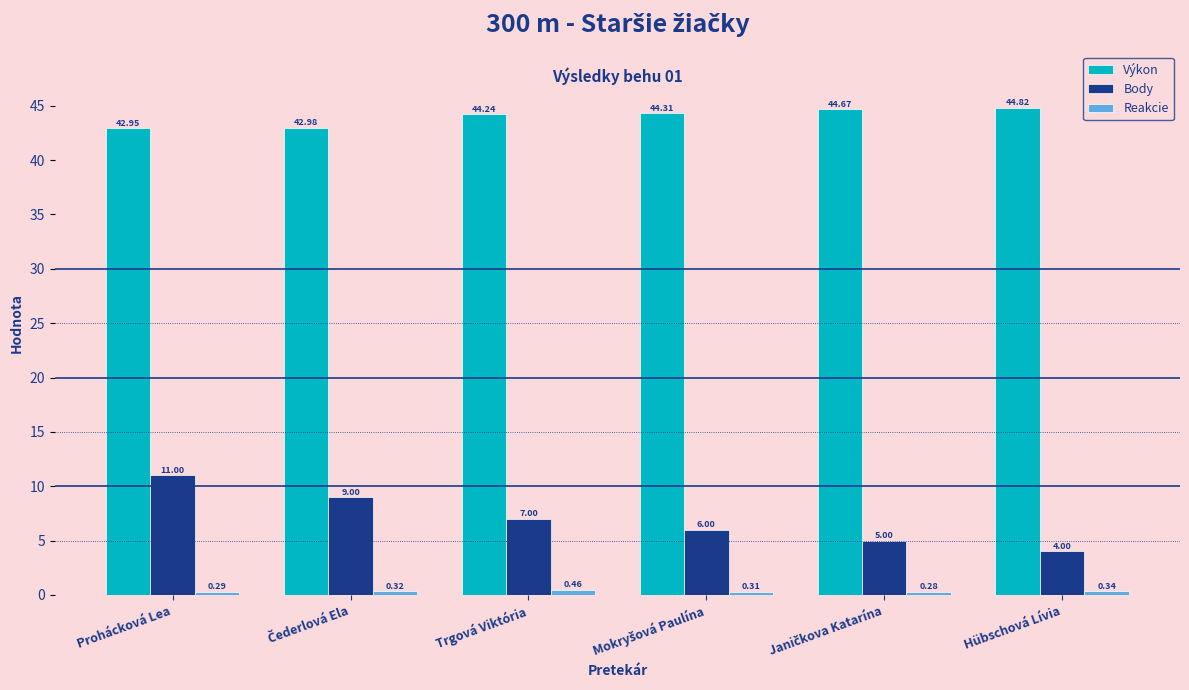

Which series has the widest spread of values?

Body